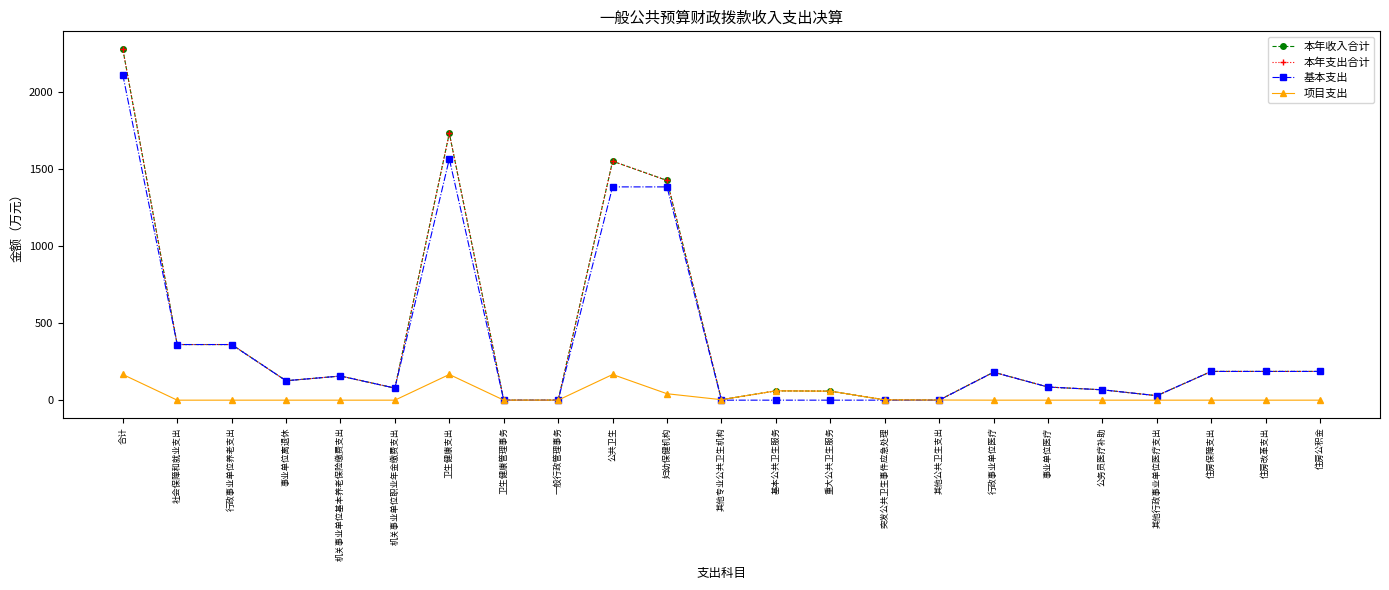

What is the spread (max minus min) of values at 社会保障和就业支出?

361.5